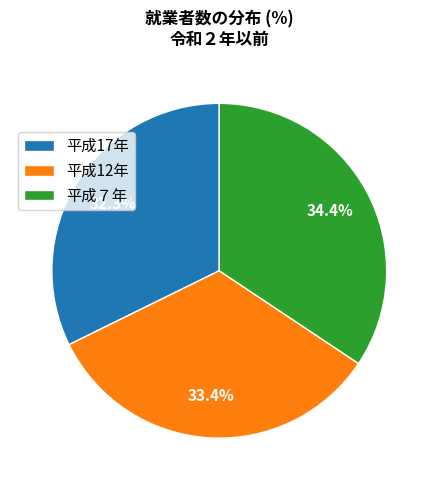

Rank the categories by value from highest to lowest.

平成７年, 平成12年, 平成17年